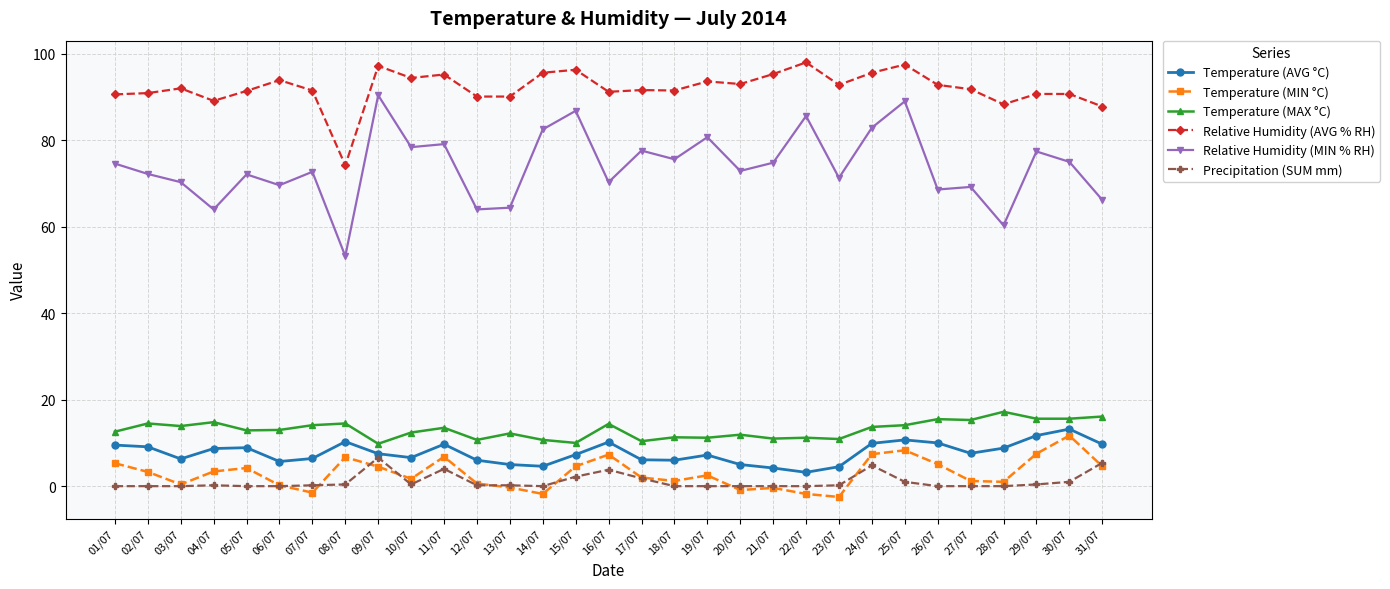

True or false: Relative Humidity (MIN % RH) and Temperature (MIN °C) intersect in this chart.

False